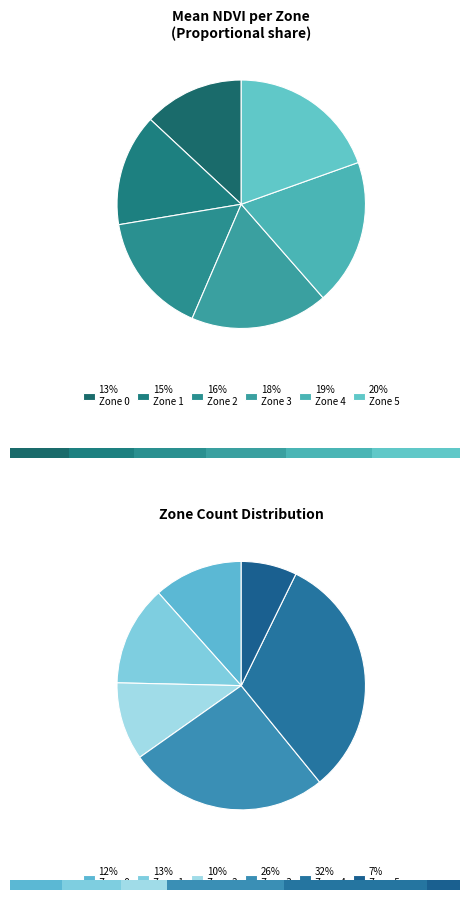

Combined, what portion of the pie is Zone 0 and Zone 4?

32.1%